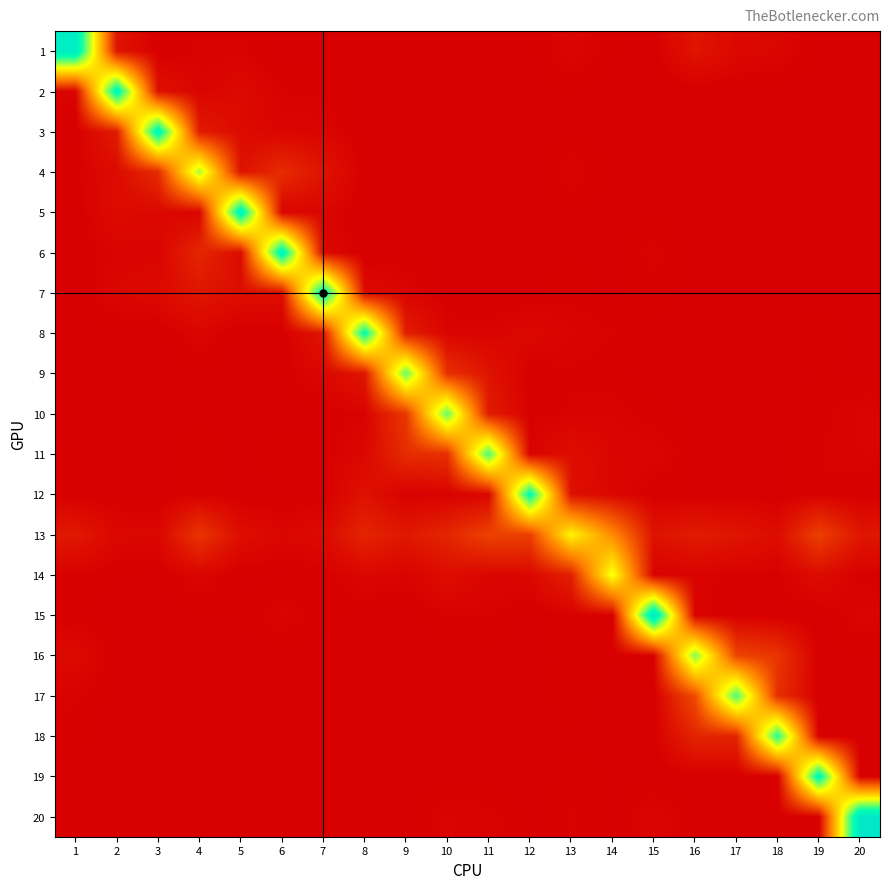

Reading left to right, what are all the values shown in this chart?

1: 1=0.9	2=0.0	3=0.0	4=0.0	5=0.0	6=0.0	7=0.0	8=0.0	9=0.0	10=0.0	11=0.0	12=0.0	13=0.0	14=0.0	15=0.0	16=0.0	17=0.0	18=0.0	19=0.0	20=0.0
2: 1=0.0	2=0.8	3=0.0	4=0.0	5=0.0	6=0.0	7=0.0	8=0.0	9=0.0	10=0.0	11=0.0	12=0.0	13=0.0	14=0.0	15=0.0	16=0.0	17=0.0	18=0.0	19=0.0	20=0.0
3: 1=0.0	2=0.1	3=0.8	4=0.1	5=0.0	6=0.0	7=0.0	8=0.0	9=0.0	10=0.0	11=0.0	12=0.0	13=0.0	14=0.0	15=0.0	16=0.0	17=0.0	18=0.0	19=0.0	20=0.0
4: 1=0.0	2=0.0	3=0.1	4=0.6	5=0.0	6=0.1	7=0.0	8=0.0	9=0.0	10=0.0	11=0.0	12=0.0	13=0.0	14=0.0	15=0.0	16=0.0	17=0.0	18=0.0	19=0.0	20=0.0
5: 1=0.0	2=0.0	3=0.0	4=0.0	5=0.8	6=0.0	7=0.0	8=0.0	9=0.0	10=0.0	11=0.0	12=0.0	13=0.0	14=0.0	15=0.0	16=0.0	17=0.0	18=0.0	19=0.0	20=0.0
6: 1=0.0	2=0.0	3=0.0	4=0.1	5=0.0	6=0.8	7=0.0	8=0.0	9=0.0	10=0.0	11=0.0	12=0.0	13=0.0	14=0.0	15=0.0	16=0.0	17=0.0	18=0.0	19=0.0	20=0.0
7: 1=0.0	2=0.0	3=0.0	4=0.0	5=0.0	6=0.0	7=0.8	8=0.0	9=0.0	10=0.0	11=0.0	12=0.0	13=0.0	14=0.0	15=0.0	16=0.0	17=0.0	18=0.0	19=0.0	20=0.0
8: 1=0.0	2=0.0	3=0.0	4=0.0	5=0.0	6=0.0	7=0.0	8=0.8	9=0.1	10=0.0	11=0.0	12=0.0	13=0.0	14=0.0	15=0.0	16=0.0	17=0.0	18=0.0	19=0.0	20=0.0
9: 1=0.0	2=0.0	3=0.0	4=0.0	5=0.0	6=0.0	7=0.0	8=0.0	9=0.6	10=0.1	11=0.0	12=0.0	13=0.0	14=0.0	15=0.0	16=0.0	17=0.0	18=0.0	19=0.0	20=0.0
10: 1=0.0	2=0.0	3=0.0	4=0.0	5=0.0	6=0.0	7=0.0	8=0.0	9=0.1	10=0.7	11=0.1	12=0.0	13=0.0	14=0.0	15=0.0	16=0.0	17=0.0	18=0.0	19=0.0	20=0.0
11: 1=0.0	2=0.0	3=0.0	4=0.0	5=0.0	6=0.0	7=0.0	8=0.0	9=0.1	10=0.1	11=0.7	12=0.0	13=0.0	14=0.0	15=0.0	16=0.0	17=0.0	18=0.0	19=0.0	20=0.0
12: 1=0.0	2=0.0	3=0.0	4=0.0	5=0.0	6=0.0	7=0.0	8=0.0	9=0.0	10=0.0	11=0.0	12=0.8	13=0.0	14=0.0	15=0.0	16=0.0	17=0.0	18=0.0	19=0.0	20=0.0
13: 1=0.0	2=0.0	3=0.0	4=0.1	5=0.0	6=0.0	7=0.0	8=0.1	9=0.0	10=0.1	11=0.1	12=0.1	13=0.5	14=0.3	15=0.0	16=0.1	17=0.0	18=0.0	19=0.1	20=0.0
14: 1=0.0	2=0.0	3=0.0	4=0.0	5=0.0	6=0.0	7=0.0	8=0.0	9=0.0	10=0.0	11=0.0	12=0.0	13=0.1	14=0.5	15=0.0	16=0.0	17=0.0	18=0.0	19=0.0	20=0.0
15: 1=0.0	2=0.0	3=0.0	4=0.0	5=0.0	6=0.0	7=0.0	8=0.0	9=0.0	10=0.0	11=0.0	12=0.0	13=0.0	14=0.0	15=0.9	16=0.0	17=0.0	18=0.0	19=0.0	20=0.0
16: 1=0.0	2=0.0	3=0.0	4=0.0	5=0.0	6=0.0	7=0.0	8=0.0	9=0.0	10=0.0	11=0.0	12=0.0	13=0.0	14=0.0	15=0.0	16=0.6	17=0.1	18=0.1	19=0.0	20=0.0
17: 1=0.0	2=0.0	3=0.0	4=0.0	5=0.0	6=0.0	7=0.0	8=0.0	9=0.0	10=0.0	11=0.0	12=0.0	13=0.0	14=0.0	15=0.0	16=0.1	17=0.7	18=0.1	19=0.0	20=0.0
18: 1=0.0	2=0.0	3=0.0	4=0.0	5=0.0	6=0.0	7=0.0	8=0.0	9=0.0	10=0.0	11=0.0	12=0.0	13=0.0	14=0.0	15=0.0	16=0.1	17=0.1	18=0.7	19=0.0	20=0.0
19: 1=0.0	2=0.0	3=0.0	4=0.0	5=0.0	6=0.0	7=0.0	8=0.0	9=0.0	10=0.0	11=0.0	12=0.0	13=0.0	14=0.0	15=0.0	16=0.0	17=0.0	18=0.0	19=0.8	20=0.0
20: 1=0.0	2=0.0	3=0.0	4=0.0	5=0.0	6=0.0	7=0.0	8=0.0	9=0.0	10=0.0	11=0.0	12=0.0	13=0.0	14=0.0	15=0.0	16=0.0	17=0.0	18=0.0	19=0.0	20=0.9